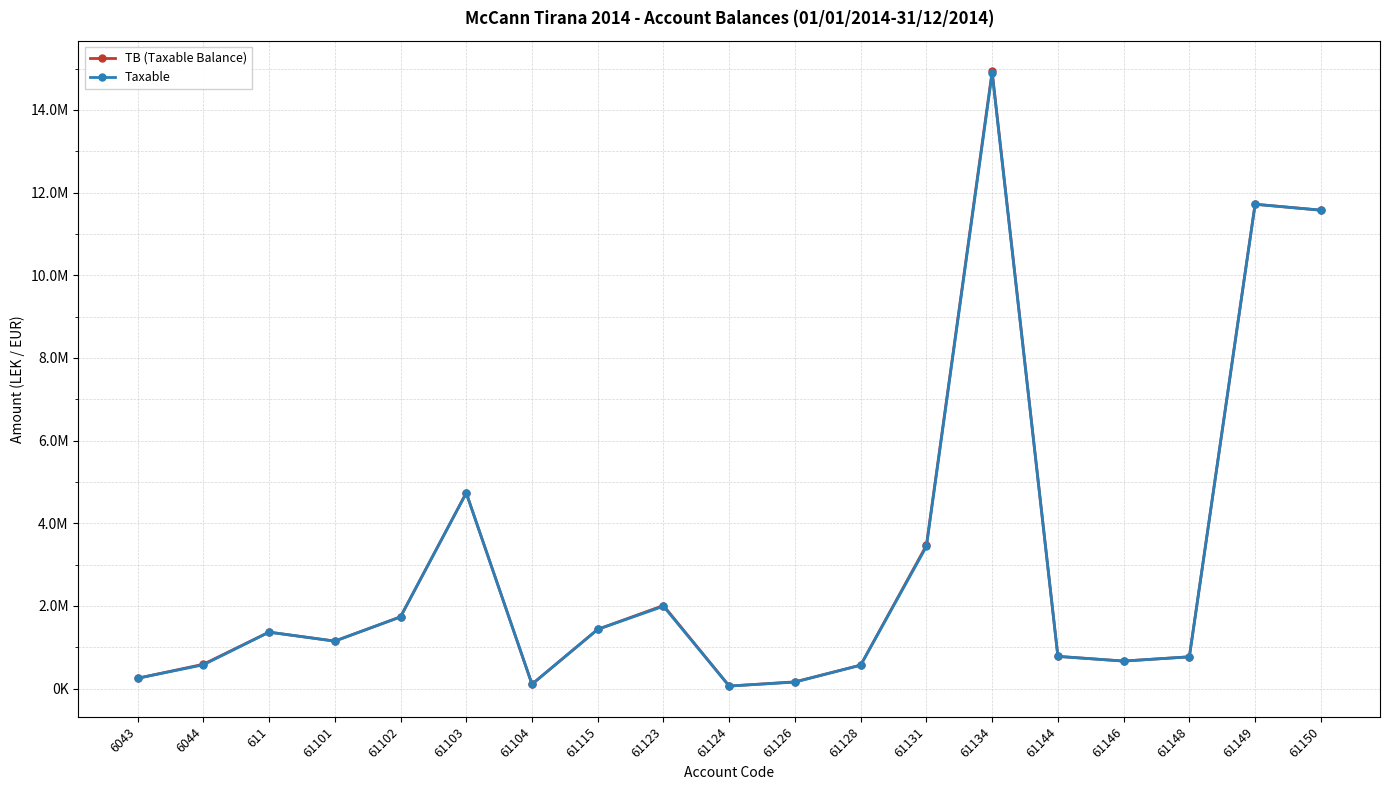

True or false: TB (Taxable Balance) has a value of 250227.1 at 6043.

True